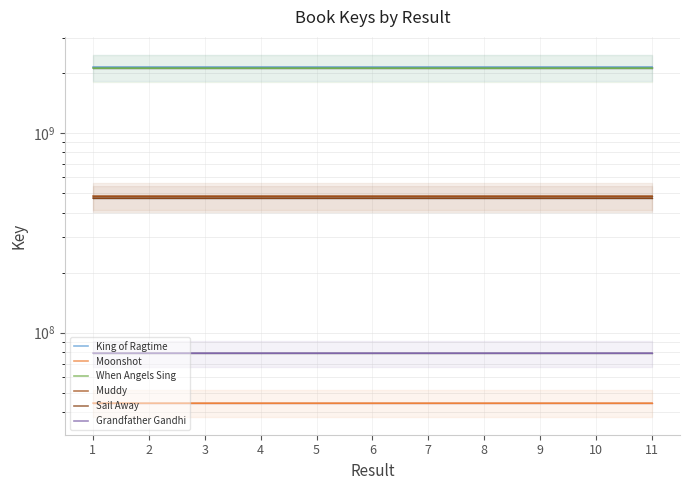

At which category is the sum across all series the highest?

1